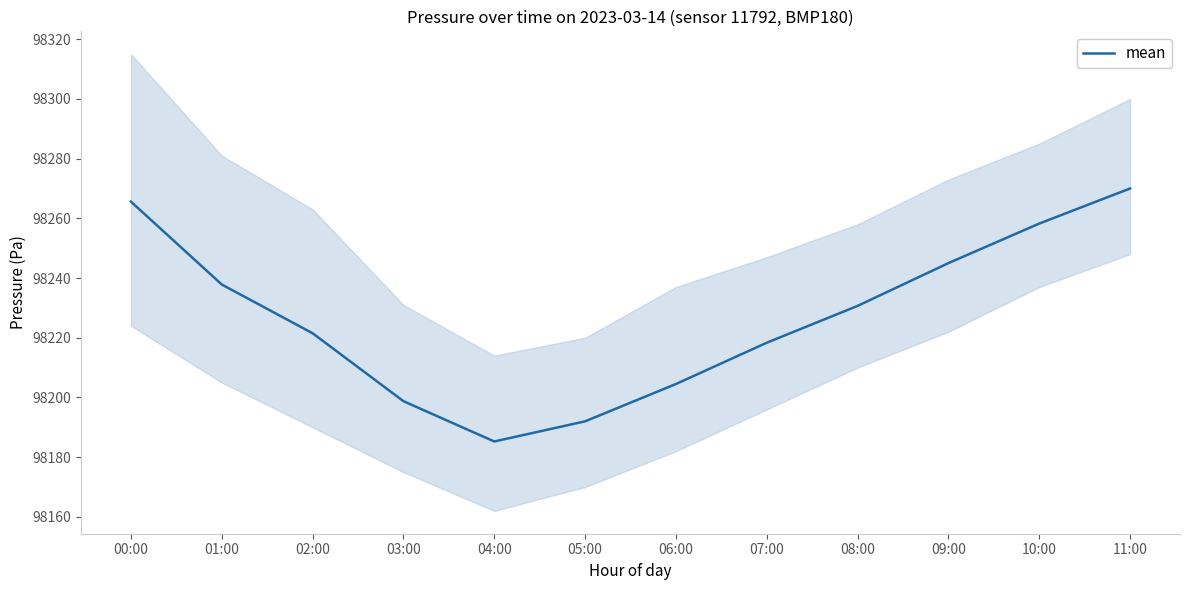

True or false: the data shows 128669.7 at 10:00.

False